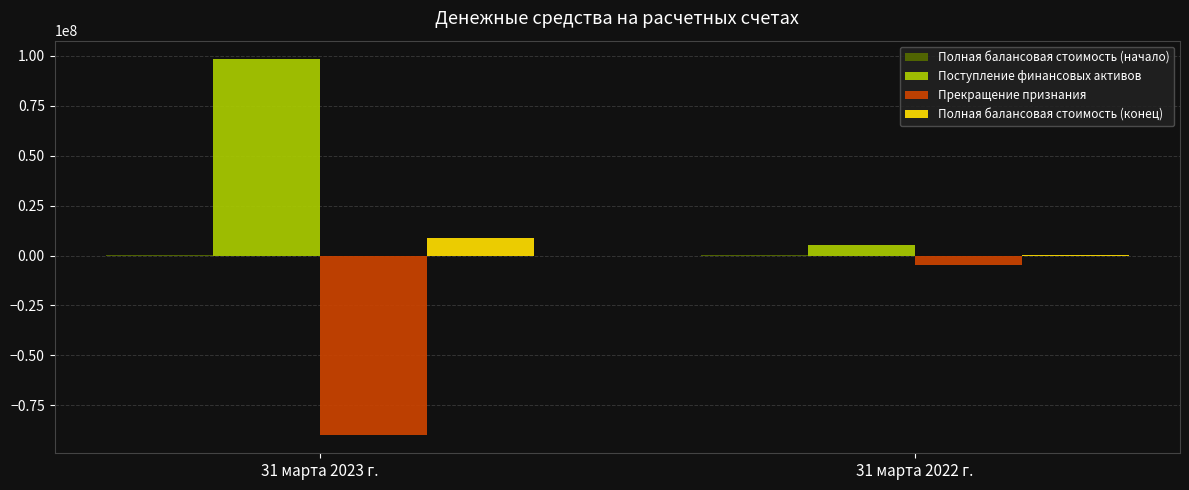

At which category does the chart reach its peak across all series?

31 марта 2023 г.